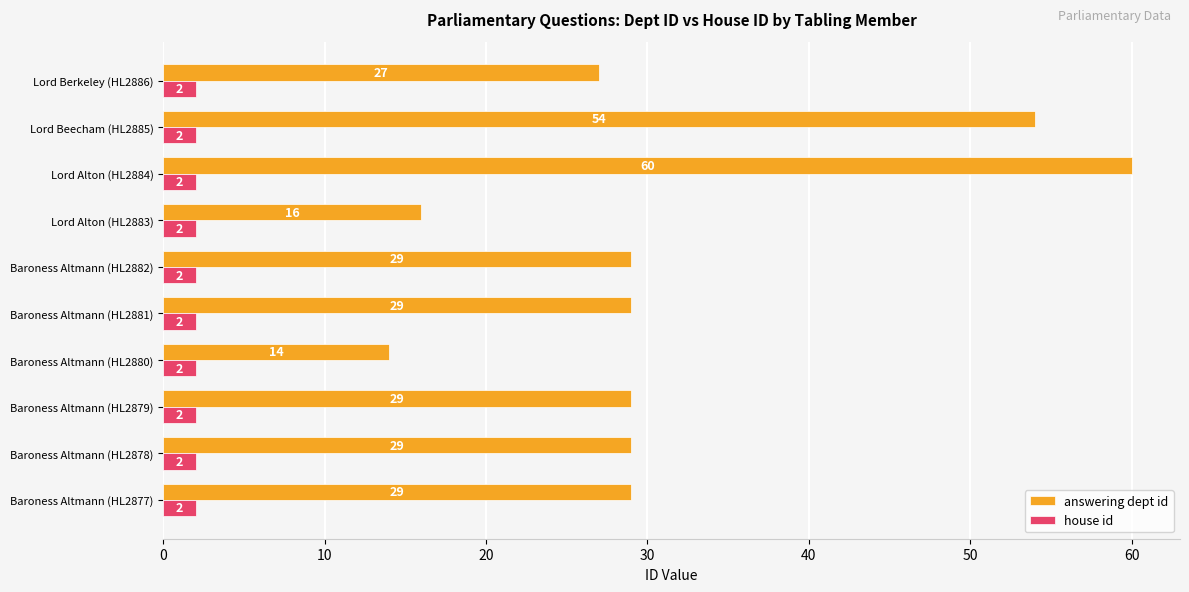

The value of house id at Baroness Altmann (HL2878) is 2. True or false?

True